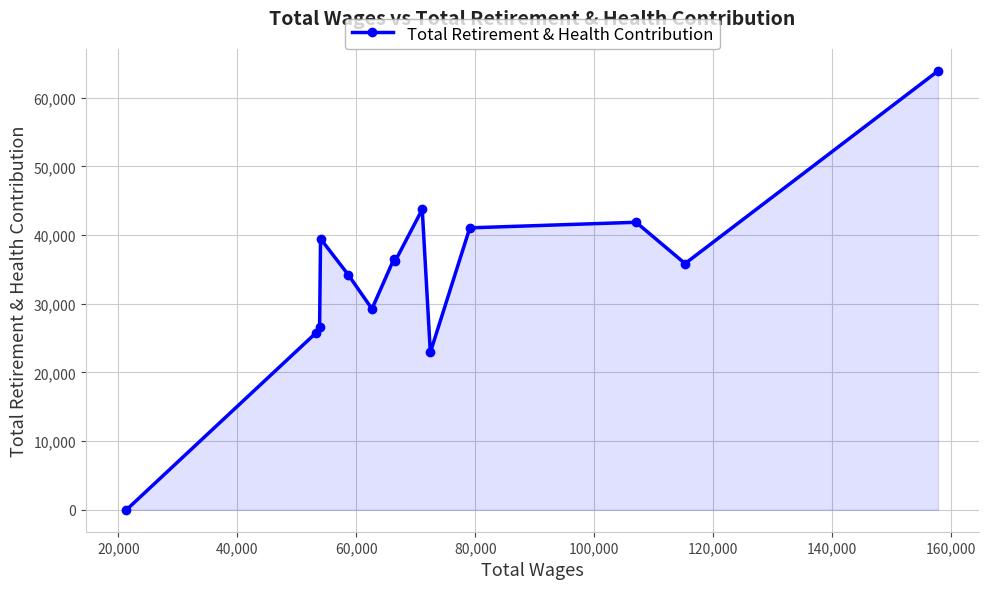

What is the maximum value shown in the chart?

63904